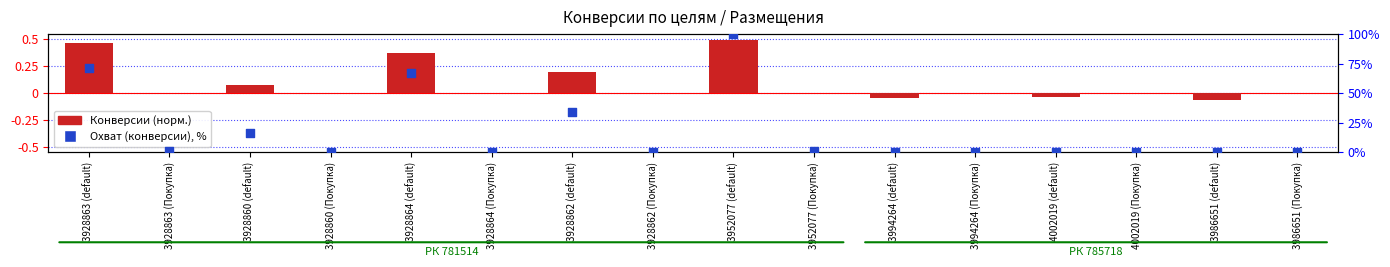

At which category is the sum across all series the highest?

3952077 (default)